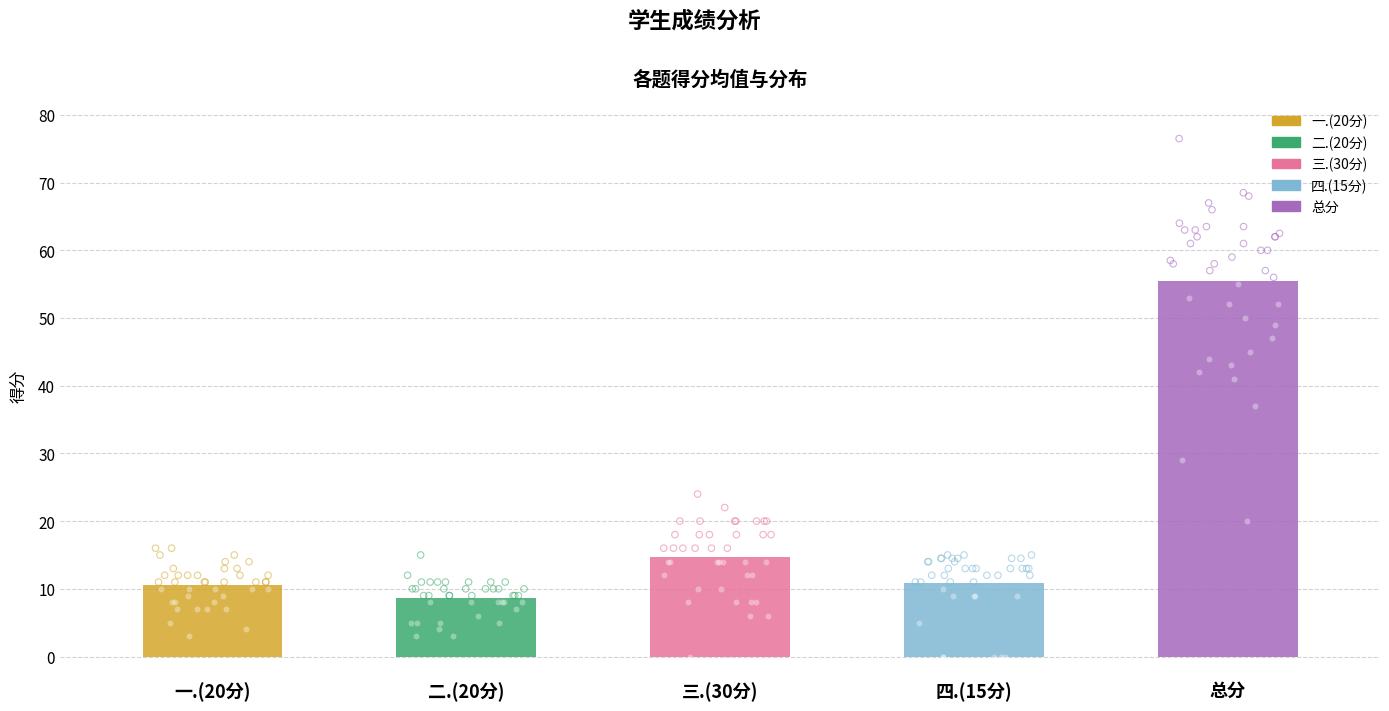

Which series has the widest spread of Y values?

总分